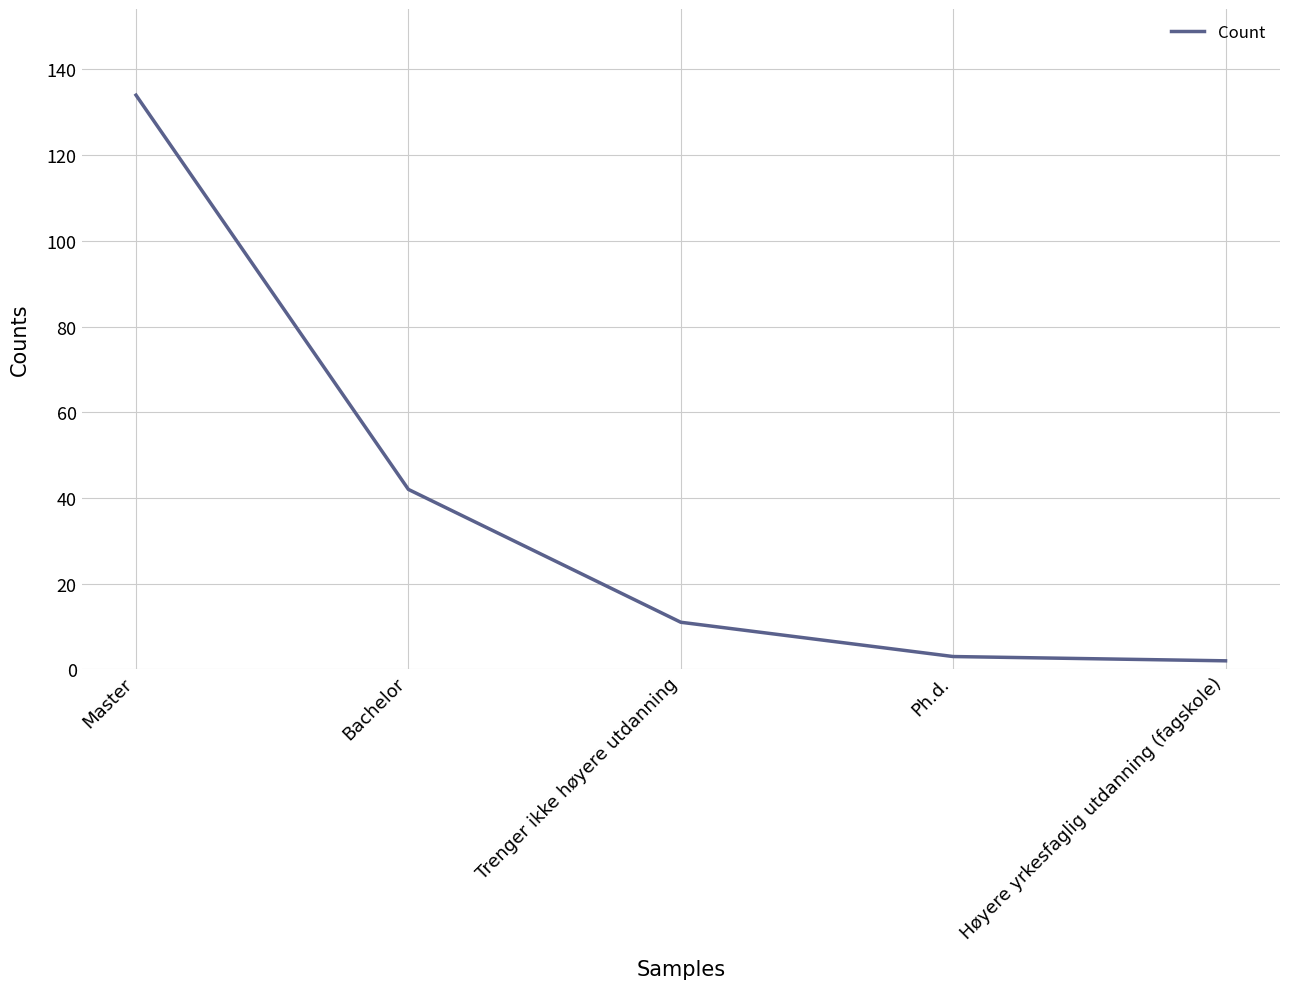

Reading left to right, extract all data points from this chart.

134	42	11	3	2